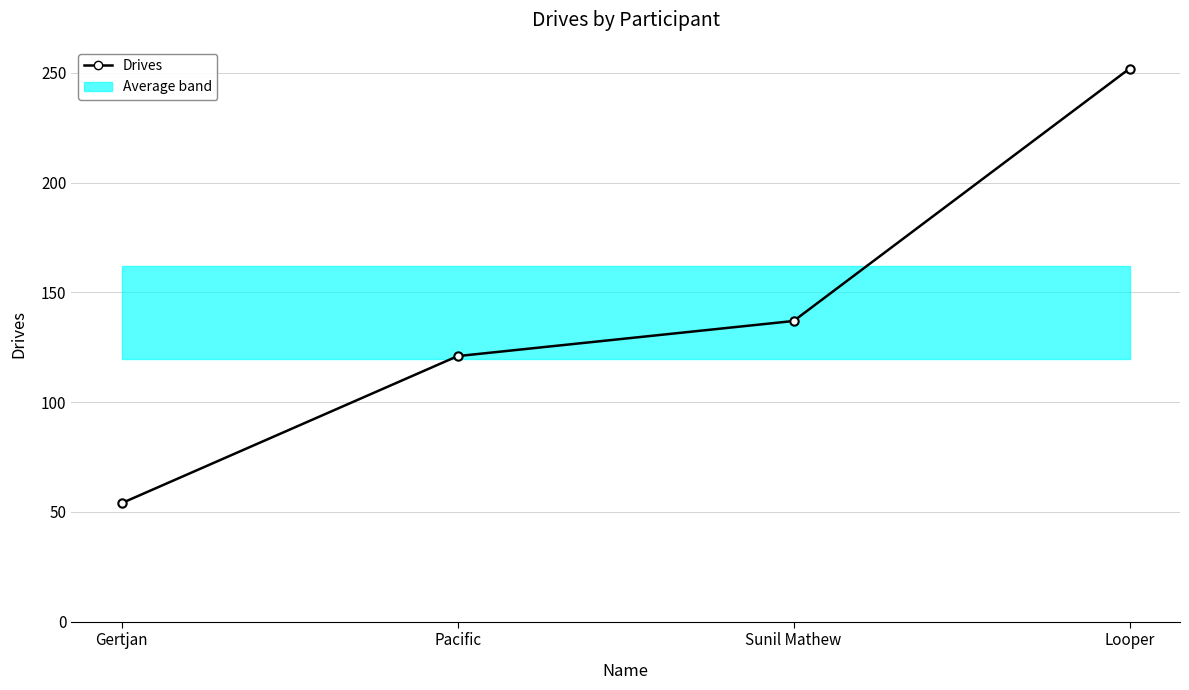

Which label corresponds to the smallest value in the chart?

Gertjan